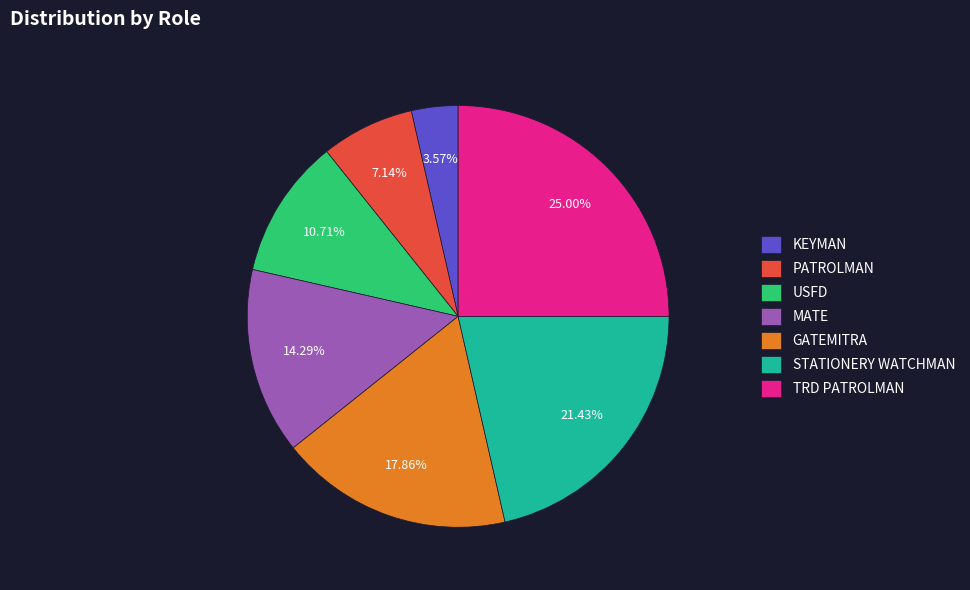

What percentage is the STATIONERY WATCHMAN slice, to the nearest percent?

21%